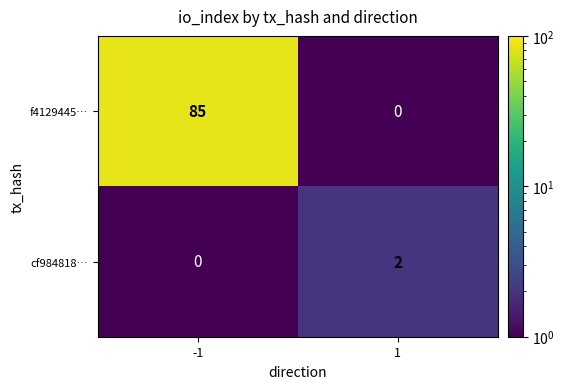

What is the difference between the maximum and minimum values in the f4129445… series?

85